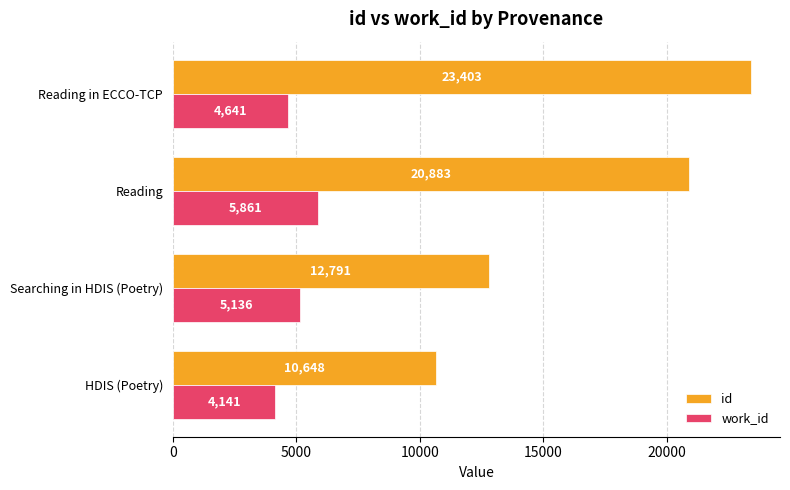

How many distinct data groups are displayed?

2